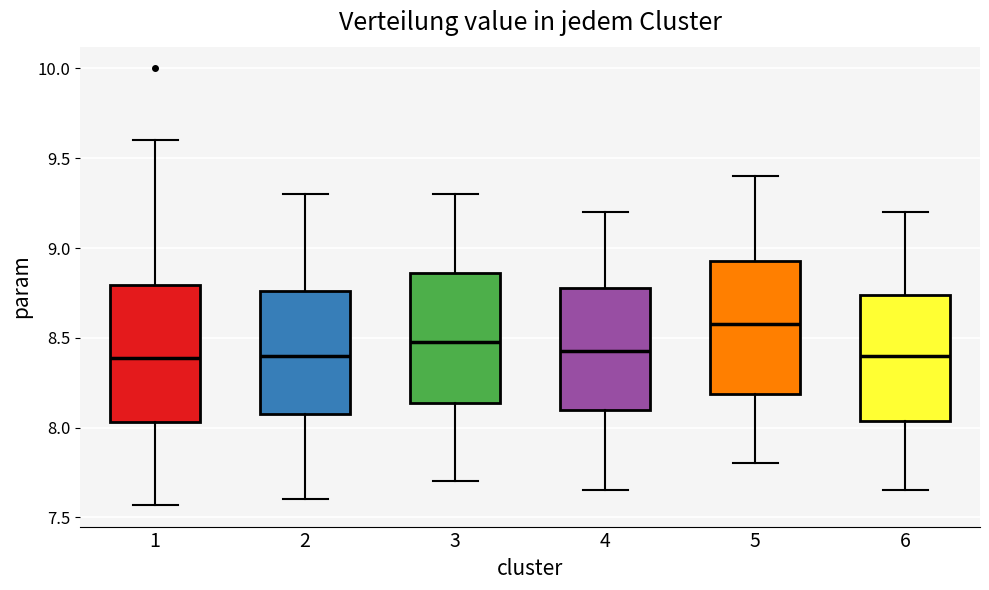

Reading left to right, read every box against the y-axis: the position of its median line, the range the box covers, and the ends of its whiskers. The values are not printed on the chart, so give them approximately, as read against the axis.

1: median 8.40, box 8.05 to 8.80, whiskers 7.55 to 9.60
2: median 8.40, box 8.10 to 8.75, whiskers 7.60 to 9.30
3: median 8.50, box 8.15 to 8.85, whiskers 7.70 to 9.30
4: median 8.45, box 8.10 to 8.80, whiskers 7.65 to 9.20
5: median 8.60, box 8.20 to 8.95, whiskers 7.80 to 9.40
6: median 8.40, box 8.05 to 8.75, whiskers 7.65 to 9.20